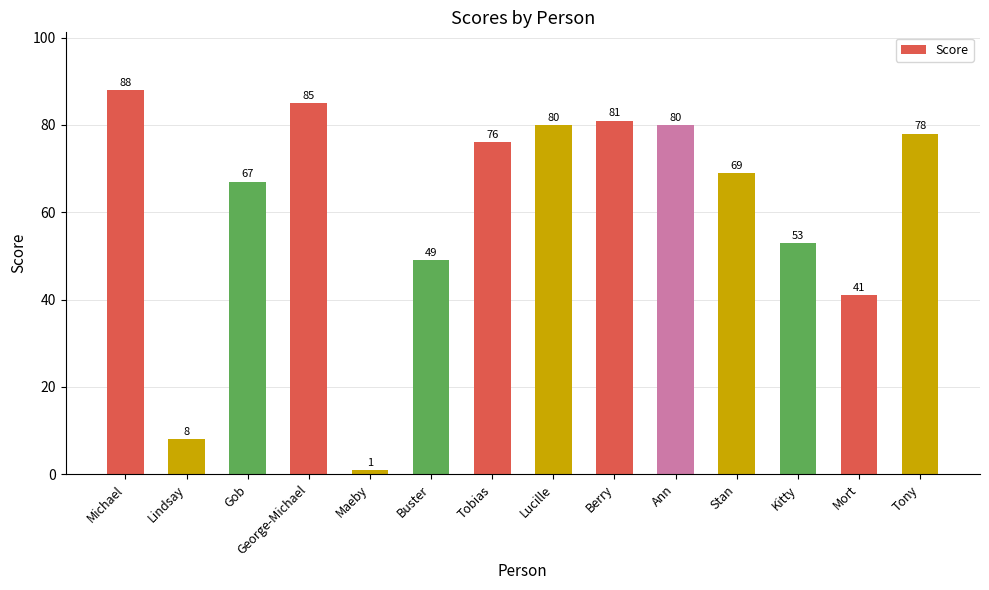

At which label does the data first exceed 76?

Michael